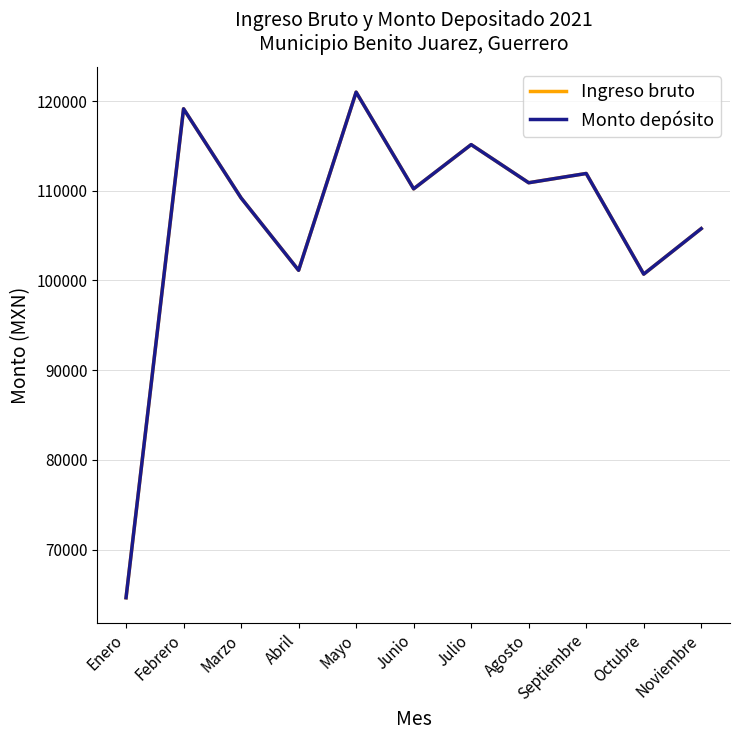

At which label does Monto depósito reach its minimum?

Enero